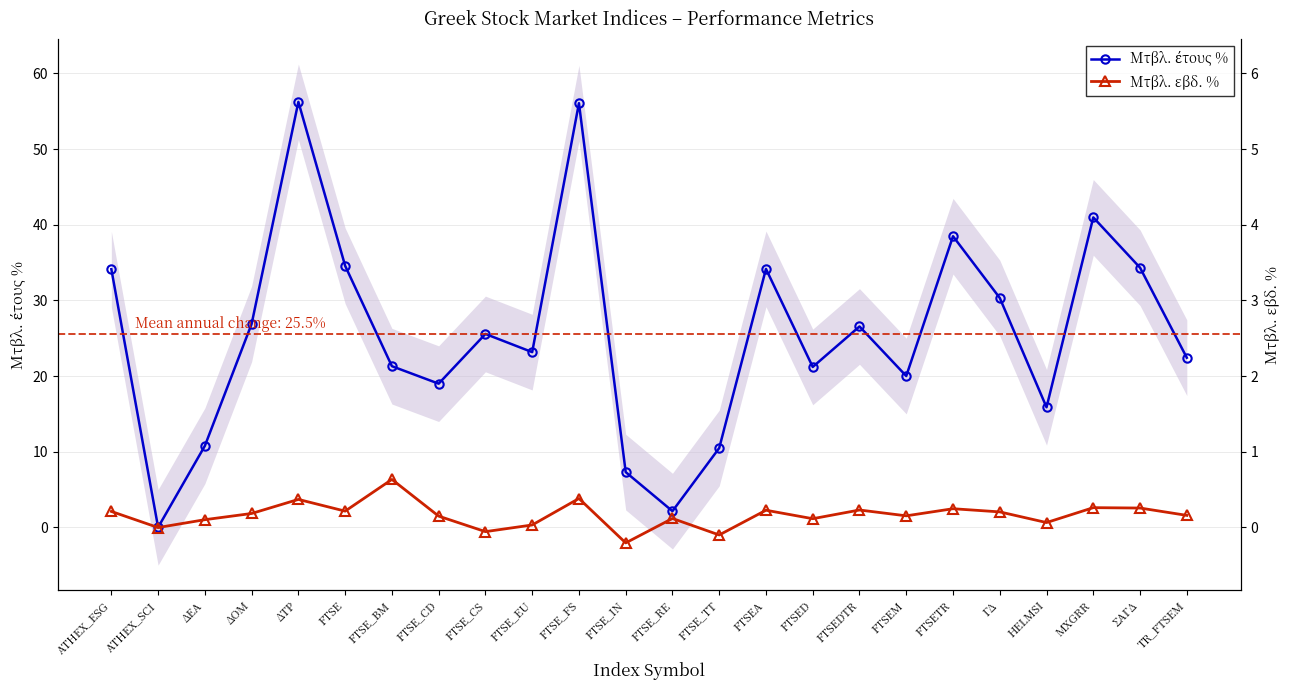

How many series are shown in this chart?

2